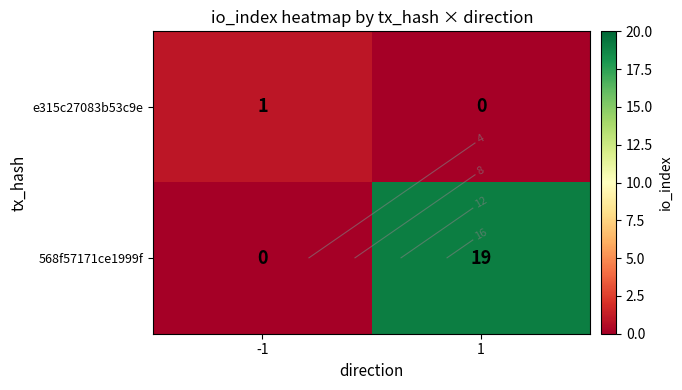

Rank the series by their maximum value, from lowest to highest.

e315c27083b53c9e, 568f57171ce1999f